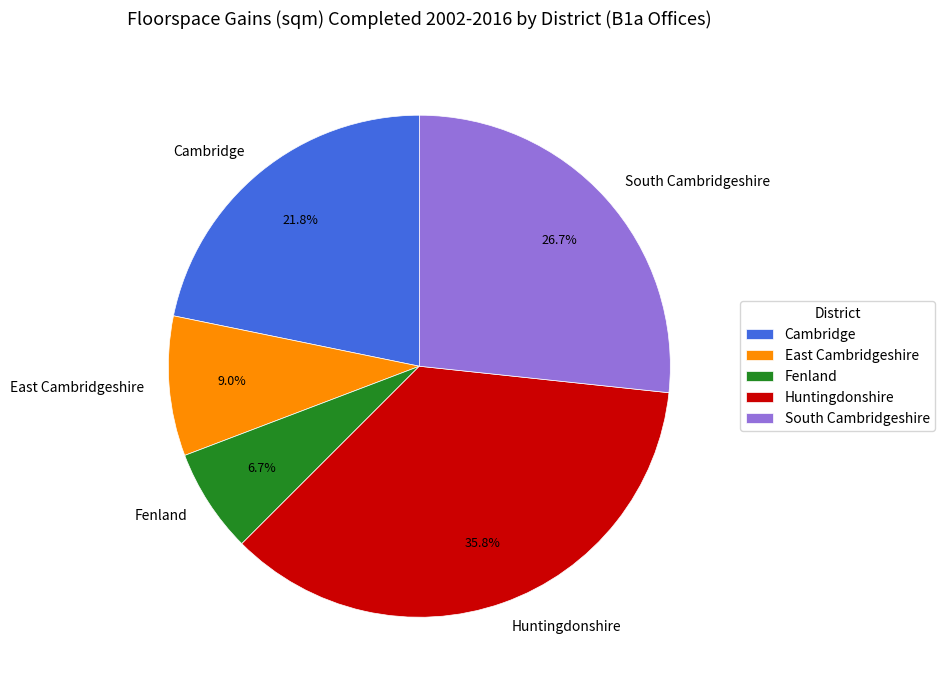

To the nearest percent, what is the combined percentage of South Cambridgeshire and Fenland?

33%